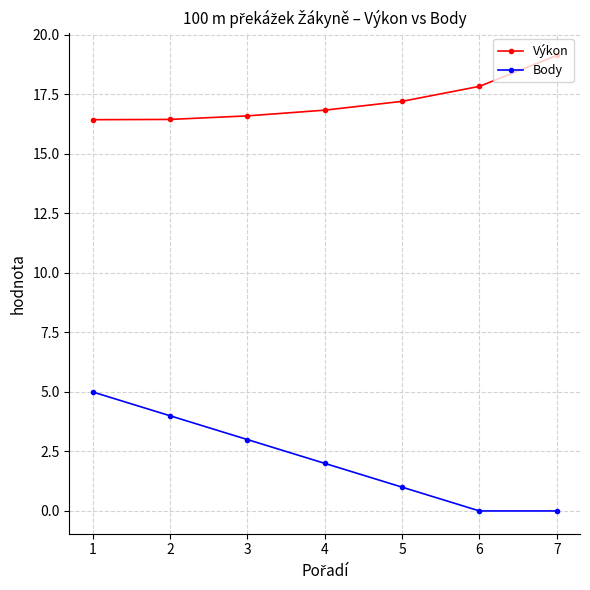

Rank the series by their maximum value, from highest to lowest.

Výkon, Body